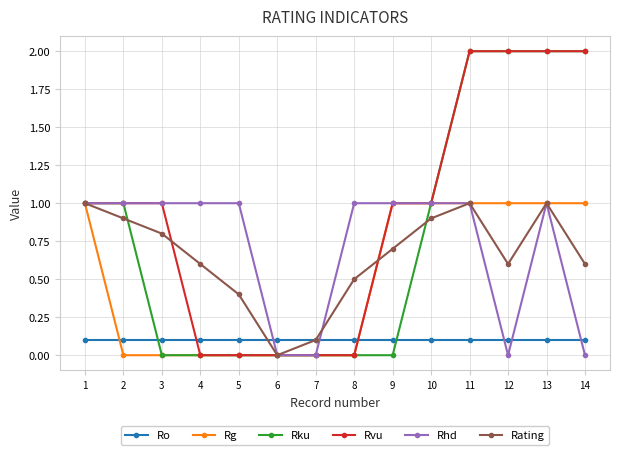

What is the maximum value shown in the chart?

2.0